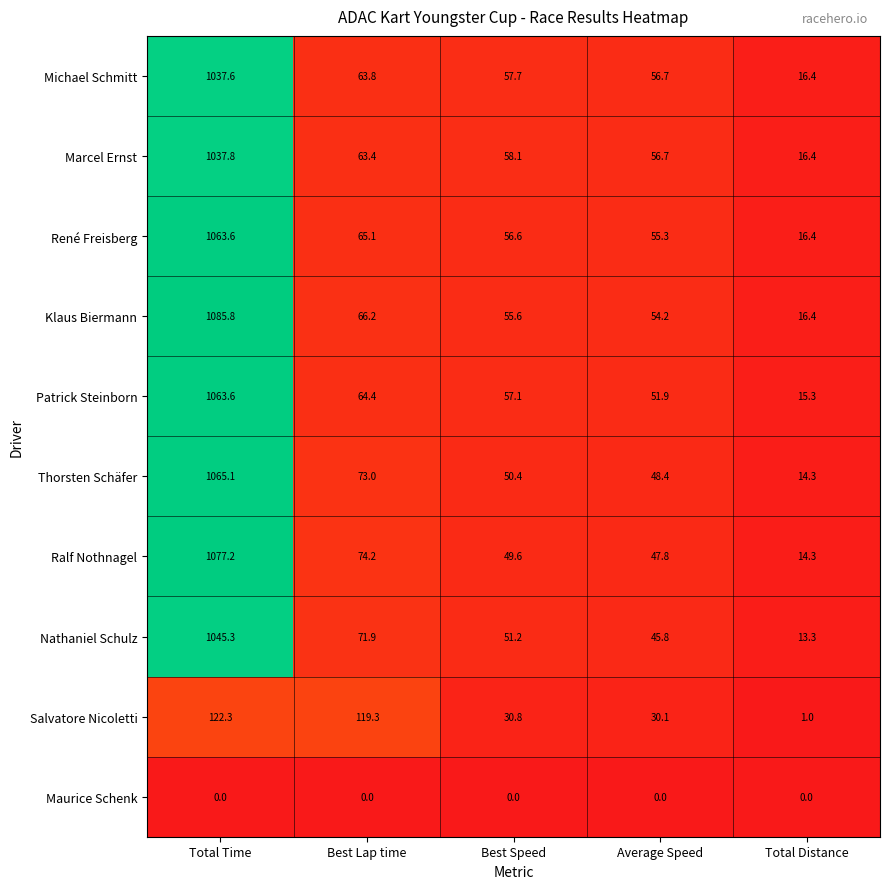

What is the total value across all series at Total Distance?

123.8